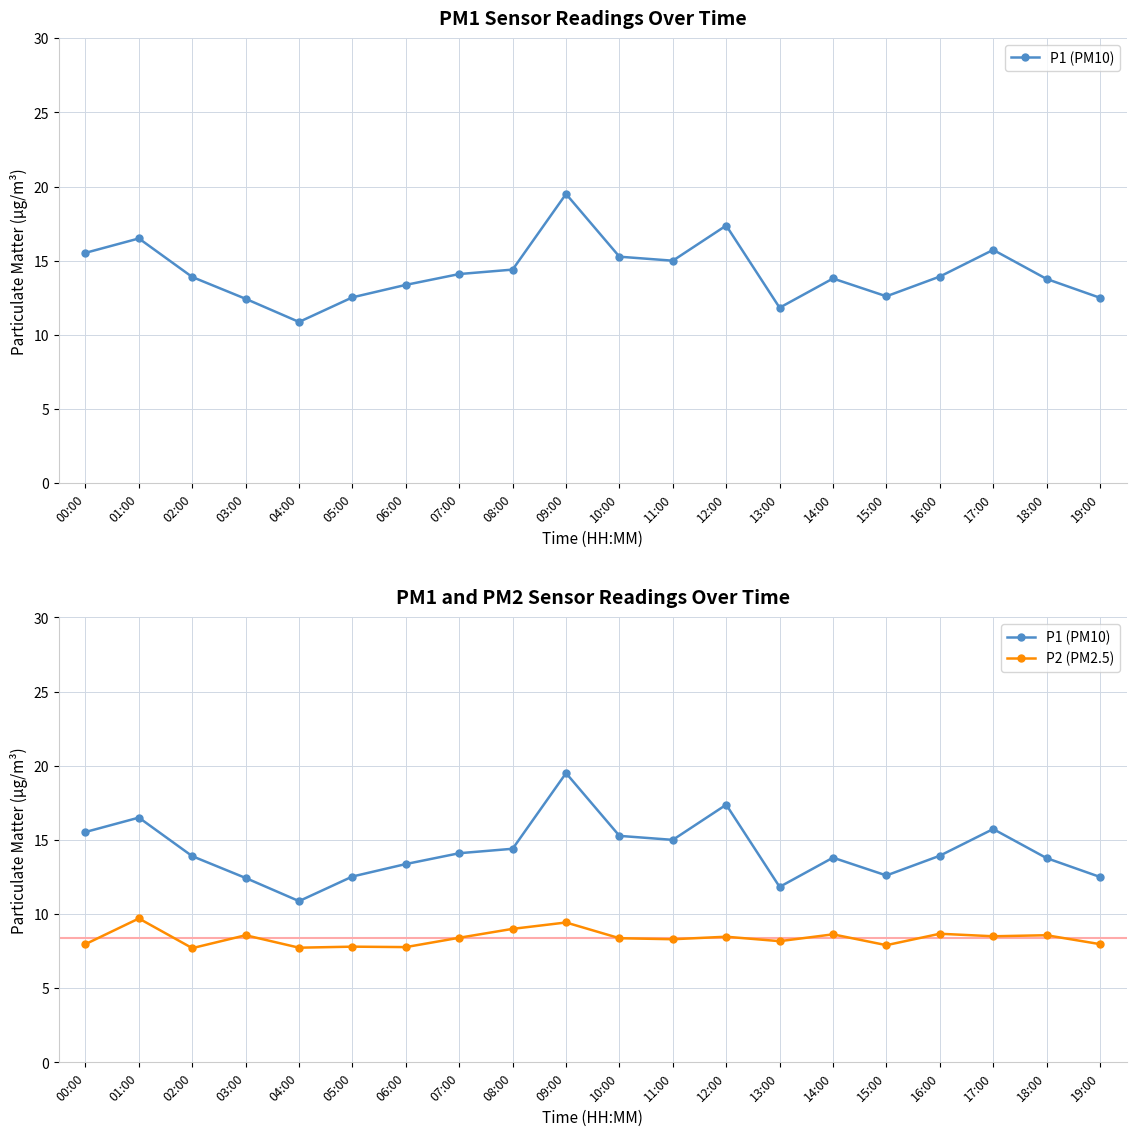

What is the label of the 16th point from the right?

04:00